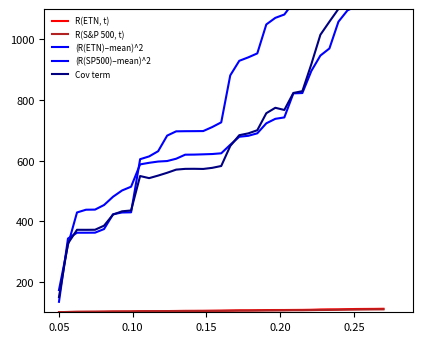

What is the highest value of the R(ETN, t) series?

111.6